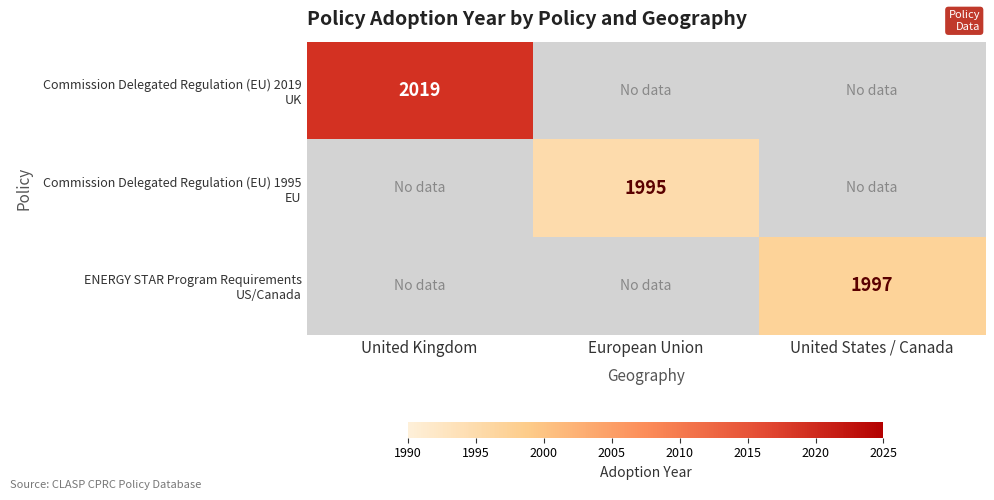

At which category is the sum across all series the highest?

United Kingdom